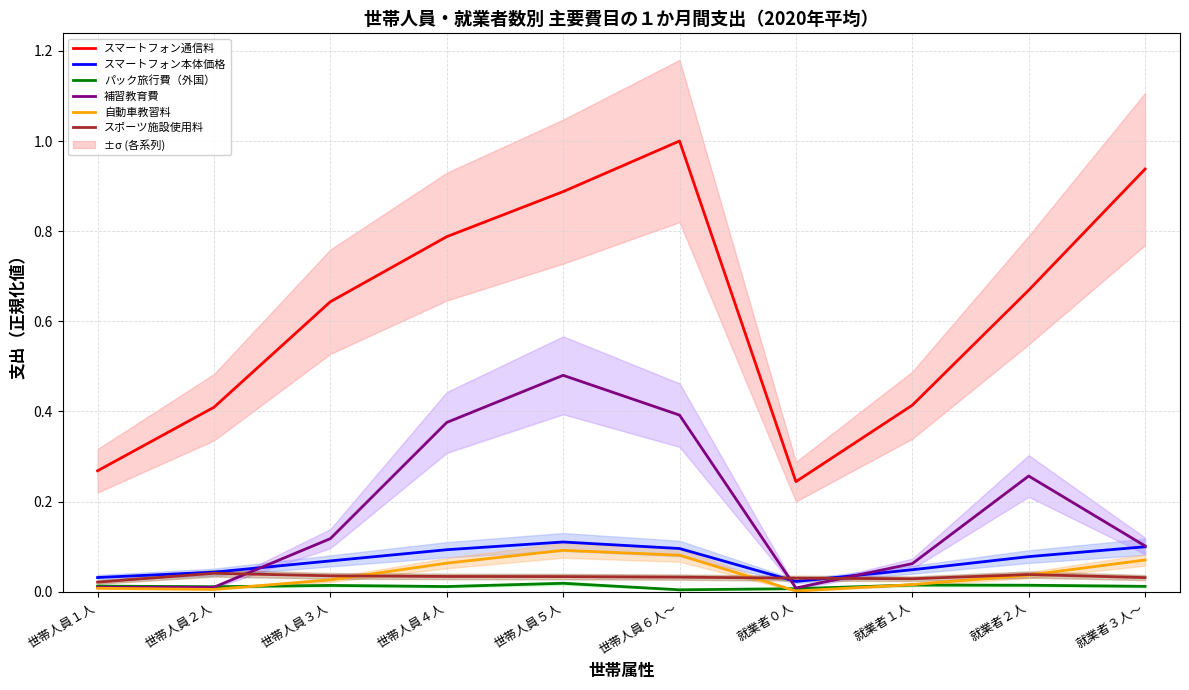

What is the label of the 3rd point from the right?

就業者１人